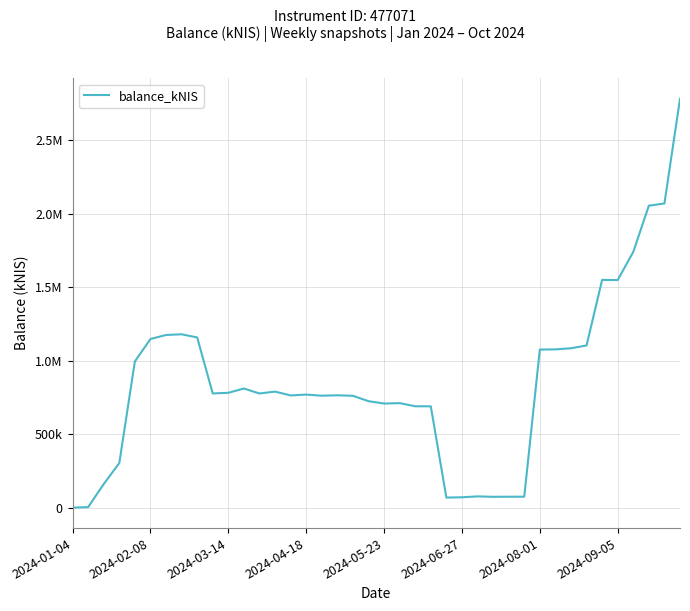

Does the chart have visible grid lines?

Yes